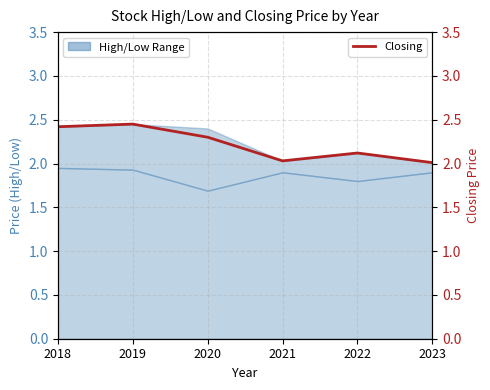

Reading right to left, transcribe all the data shown in this chart.

2023=2.0	2022=2.1	2021=2.0	2020=2.3	2019=2.5	2018=2.4